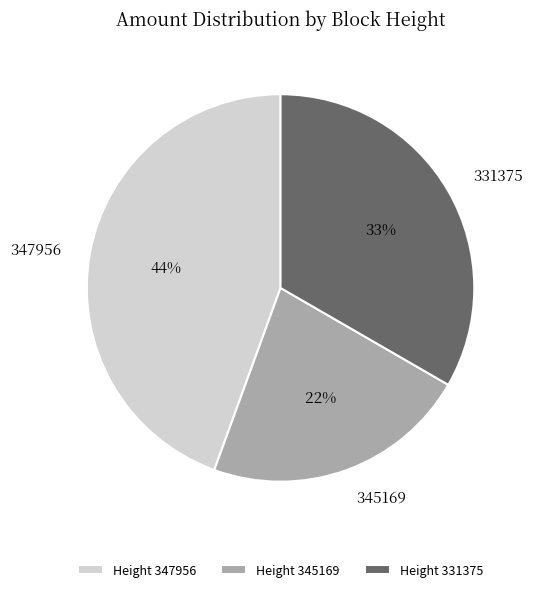

Between Height 345169 and Height 347956, which is larger?

Height 347956